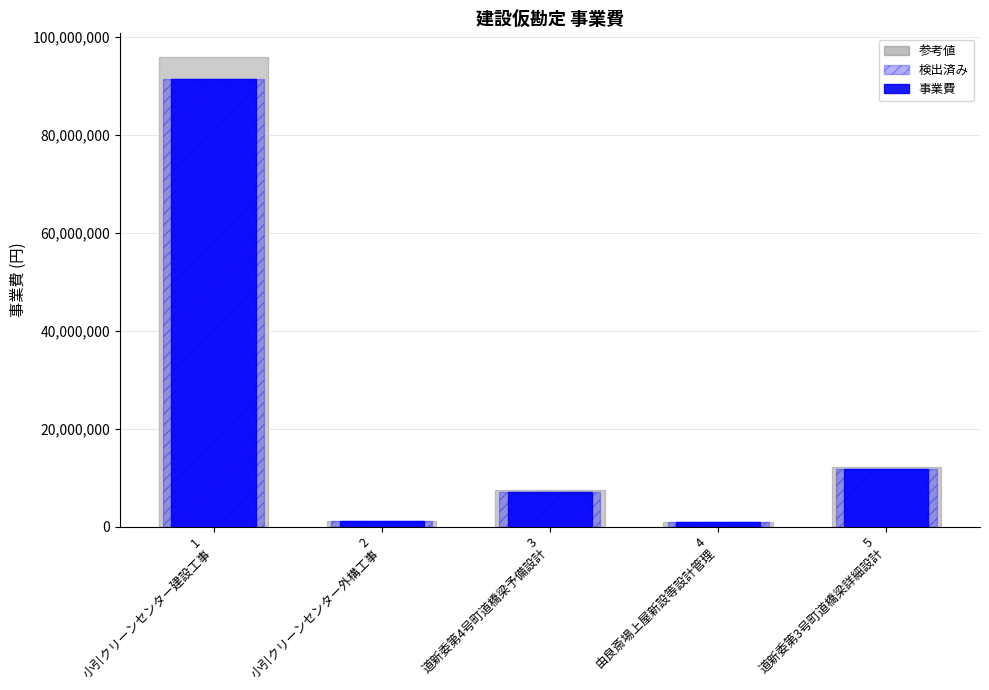

What is the difference between the highest and lowest values at 3
道新委第4号町道橋梁予備設計?

358074